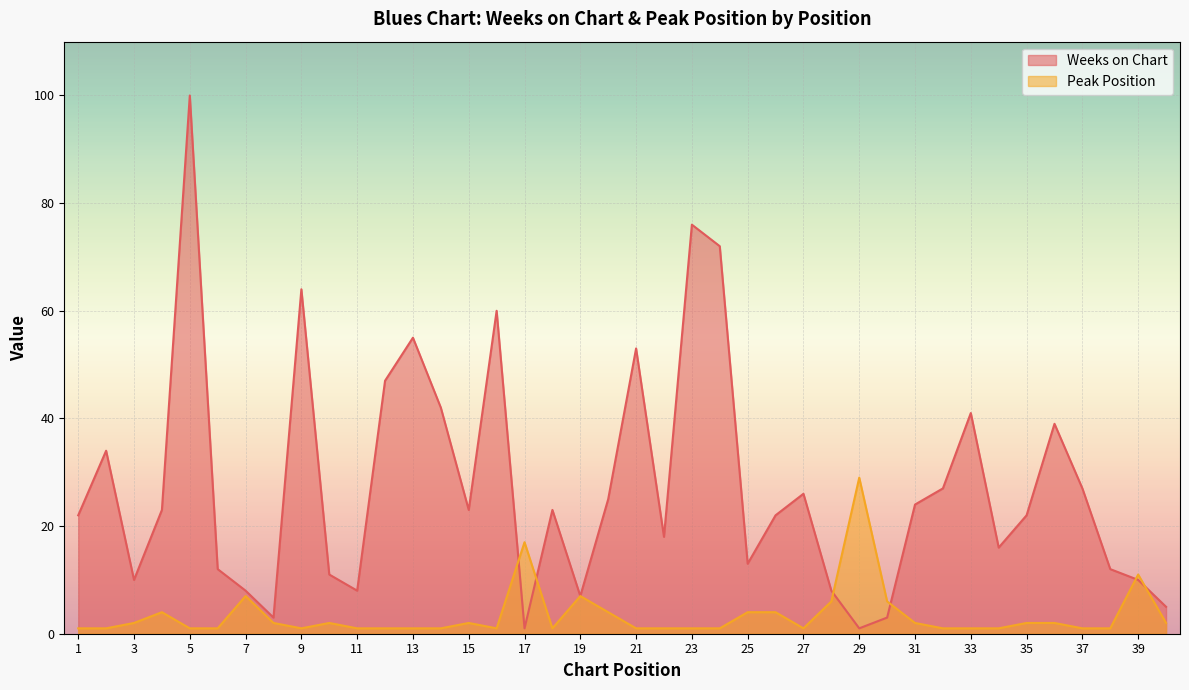

At which category does the chart reach its minimum across all series?

17